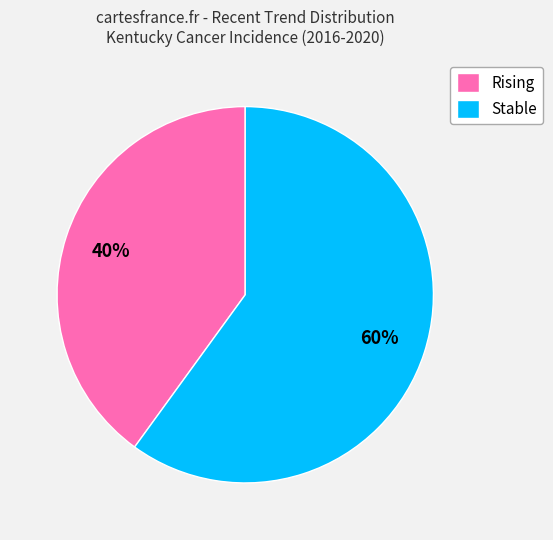

Which slice is the smallest?

Rising